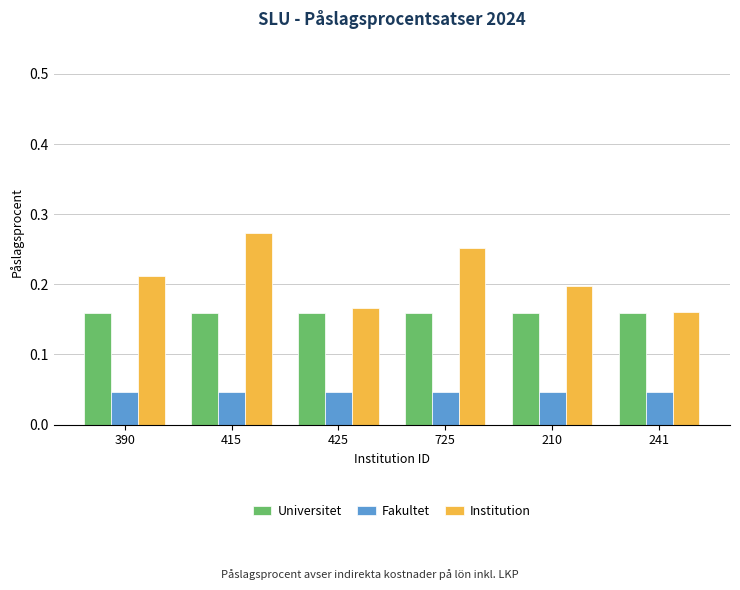

What is the label of the 2nd bar from the left?

415